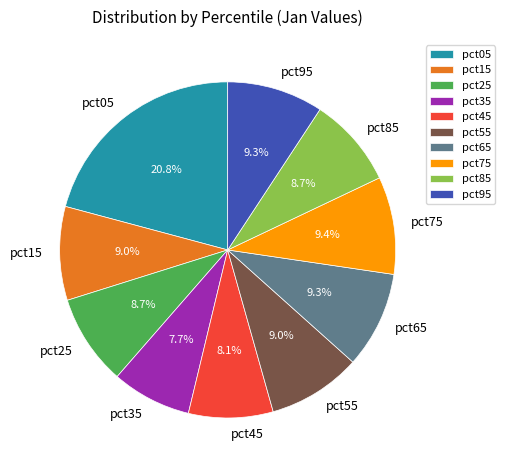

Does pct95 represent more than half of the total?

No